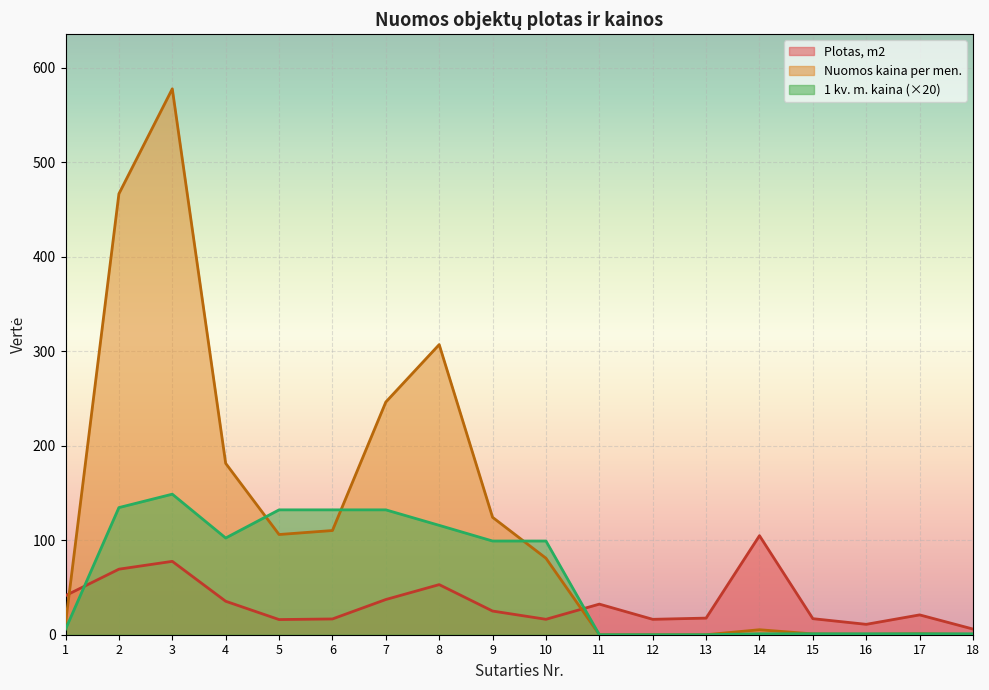

Count the number of categories in the chart.

18